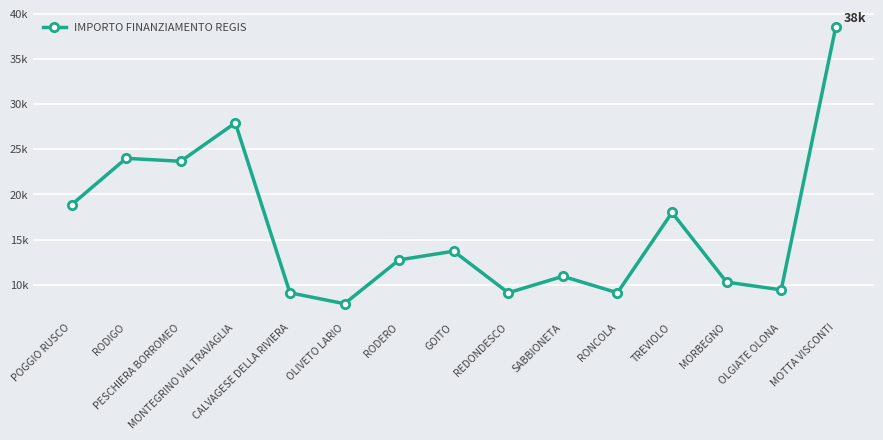

Where is the first local maximum?

RODIGO